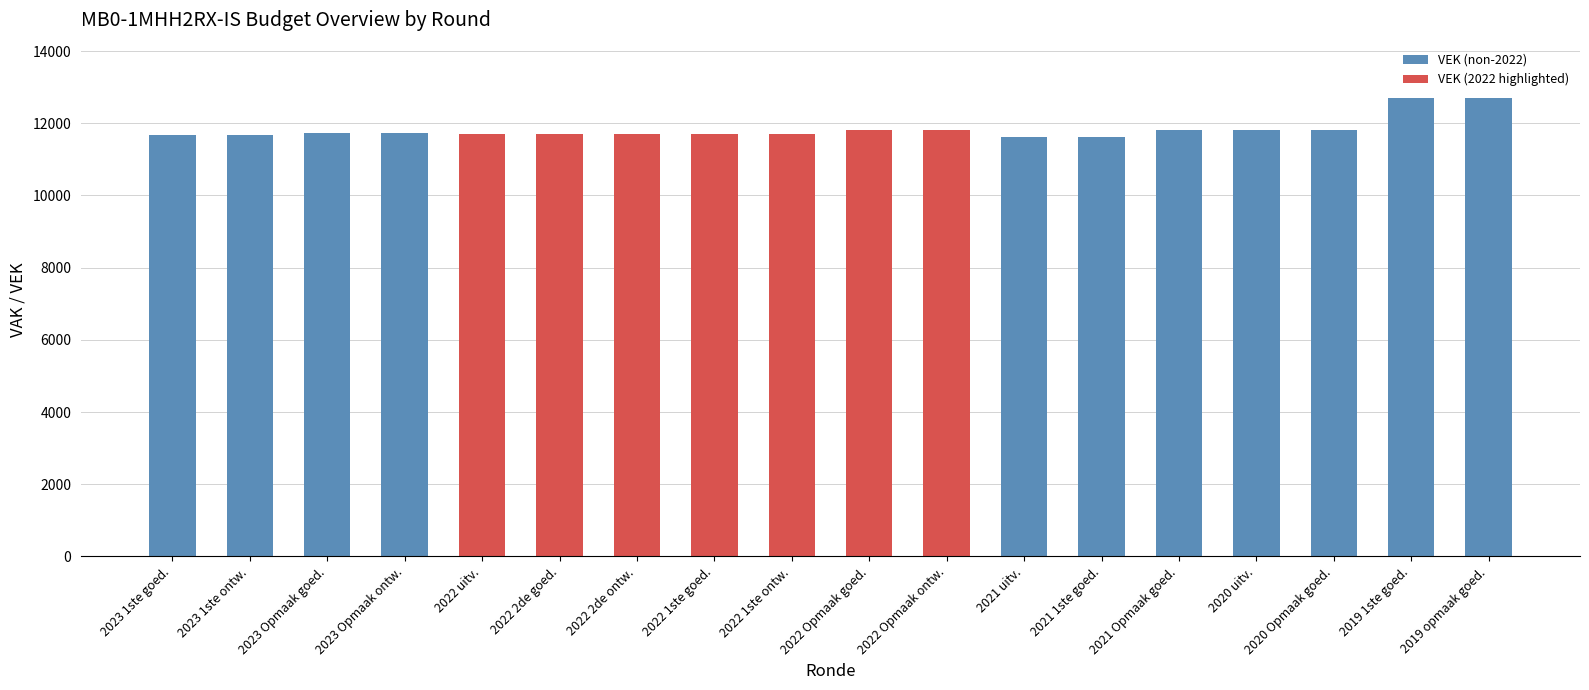

Count the number of categories in the chart.

18